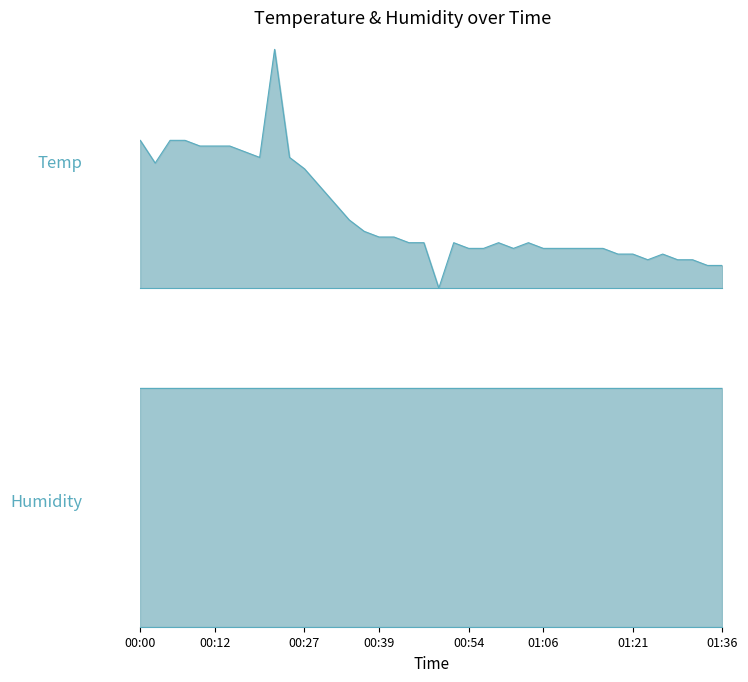

Where is the first local minimum?

00:02